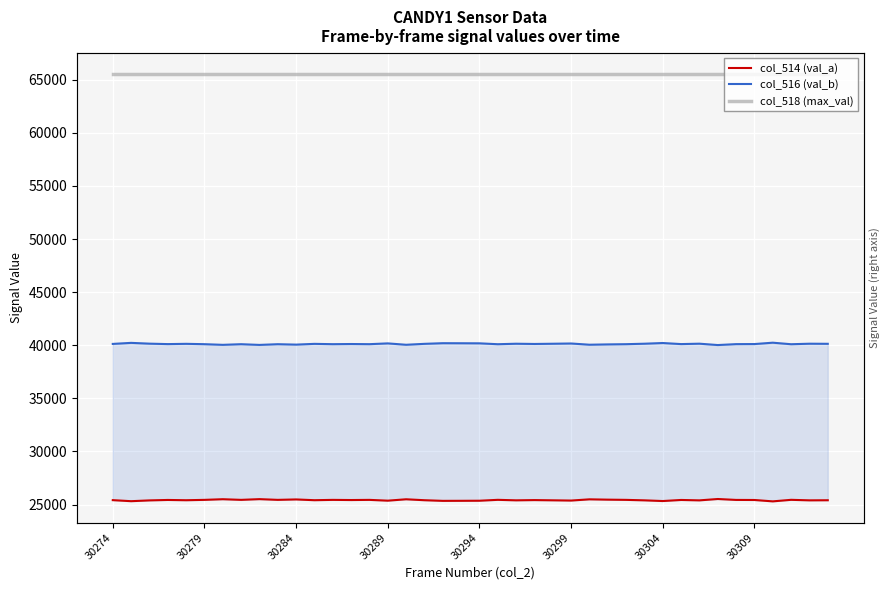

Where does the col_516 (val_b) series first go above 40119?

30274